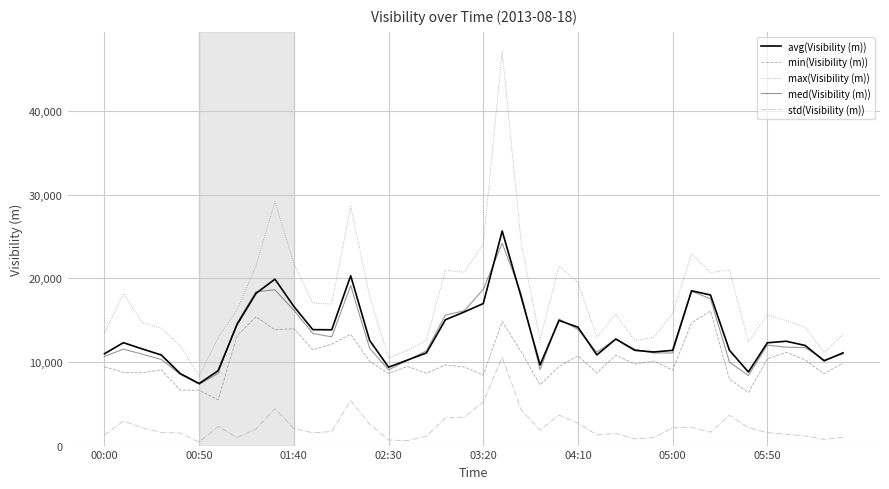

Which series has the widest spread of values?

max(Visibility (m))